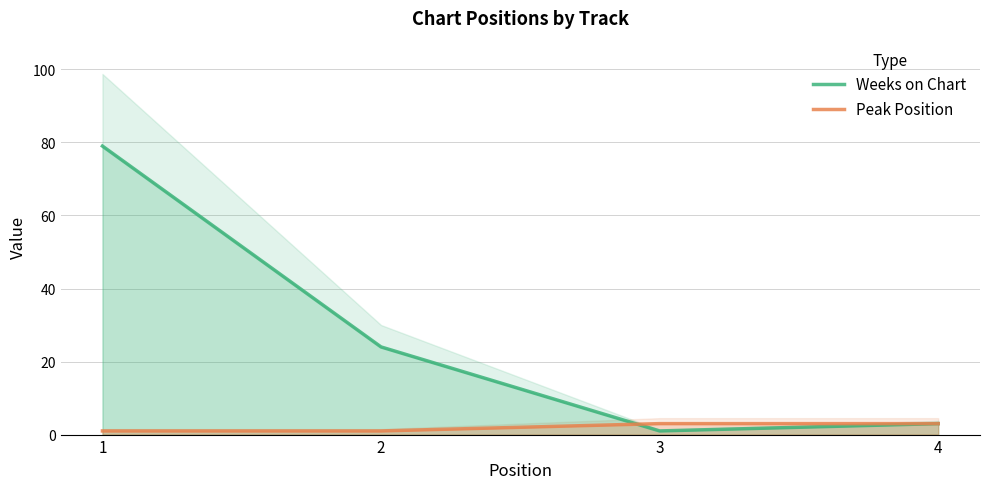

Reading left to right, extract all data points from this chart.

Weeks on Chart: 1=79	2=24	3=1	4=3
Peak Position: 1=1	2=1	3=3	4=3